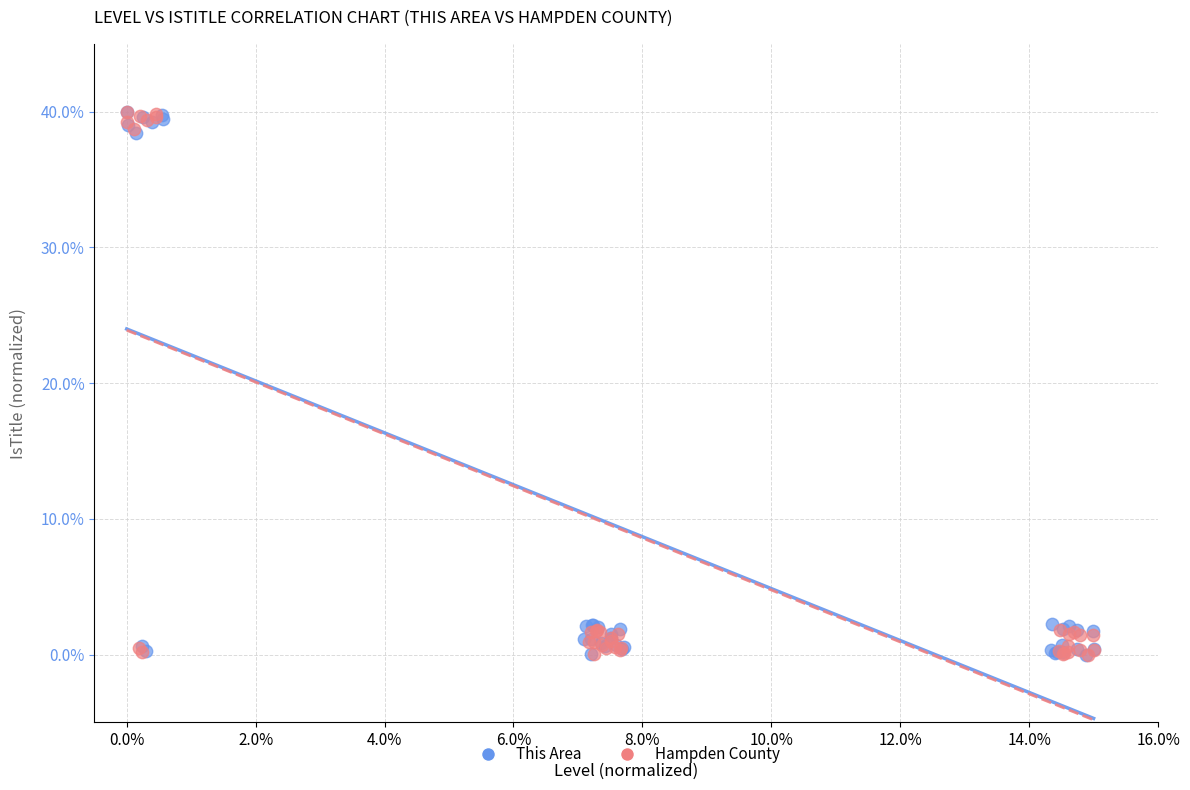

What are all the series names shown in the legend?

This Area, Hampden County